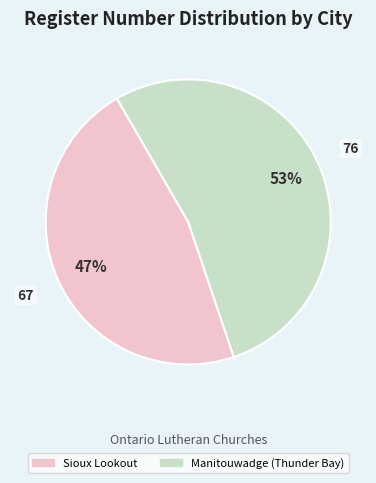

What is the smallest slice in the pie chart?

Sioux Lookout